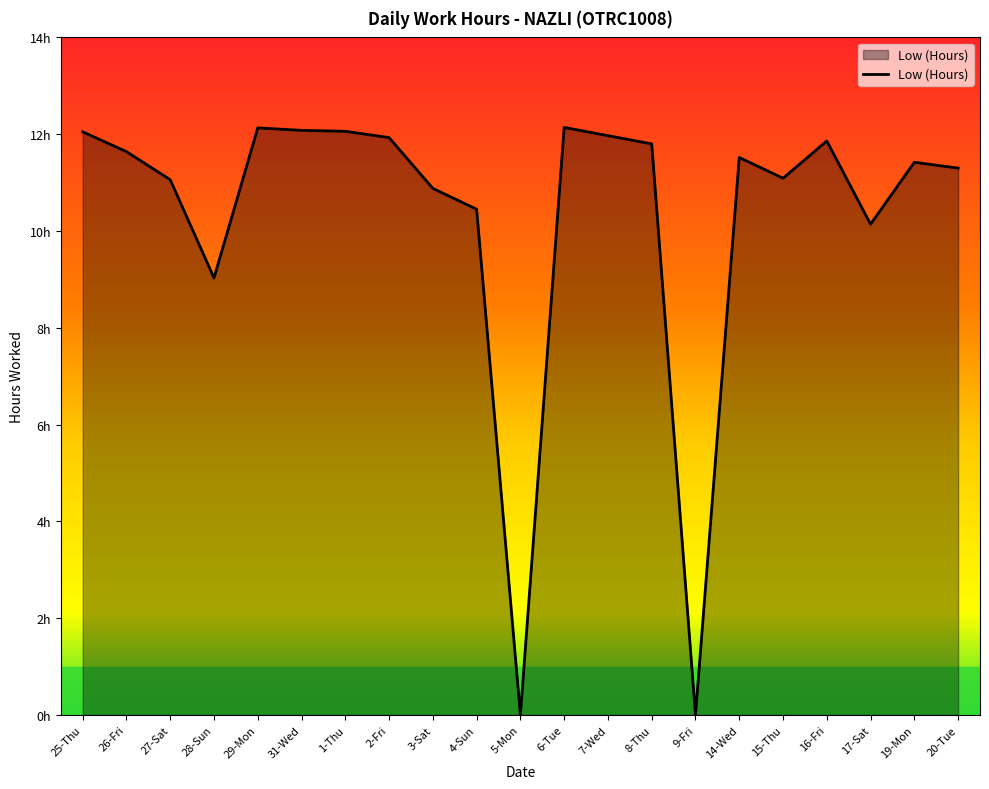

Is this an area chart (filled region under the line)?

Yes